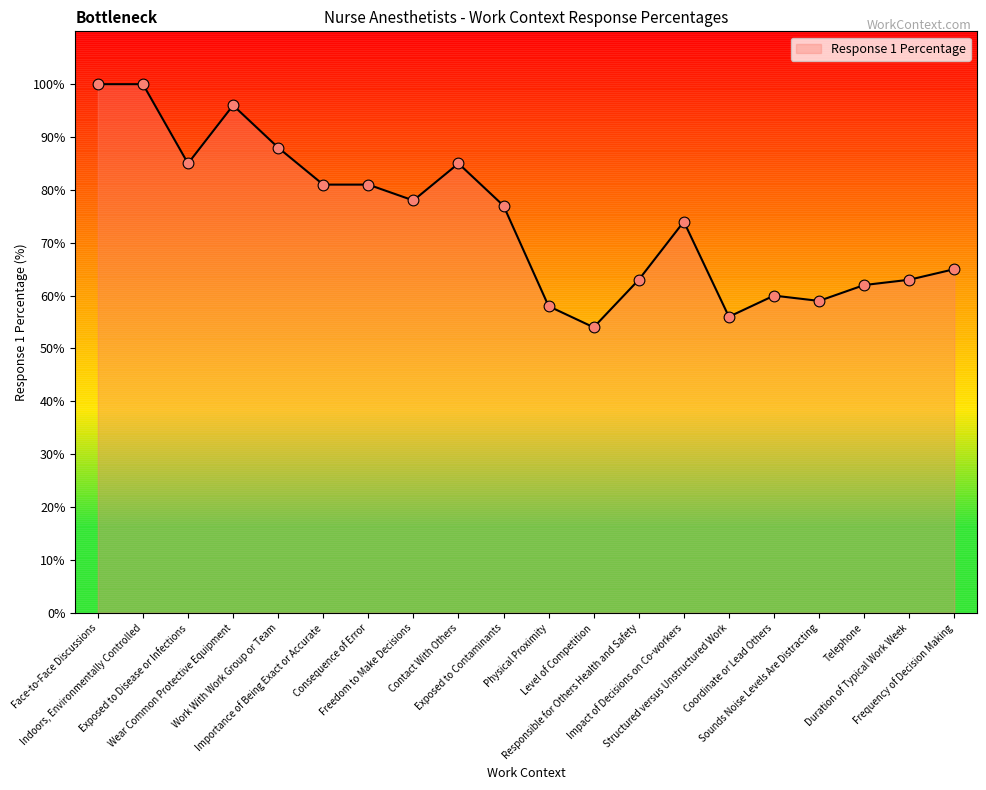

What is the change in value from Exposed to Contaminants to Responsible for Others Health and Safety?

-14